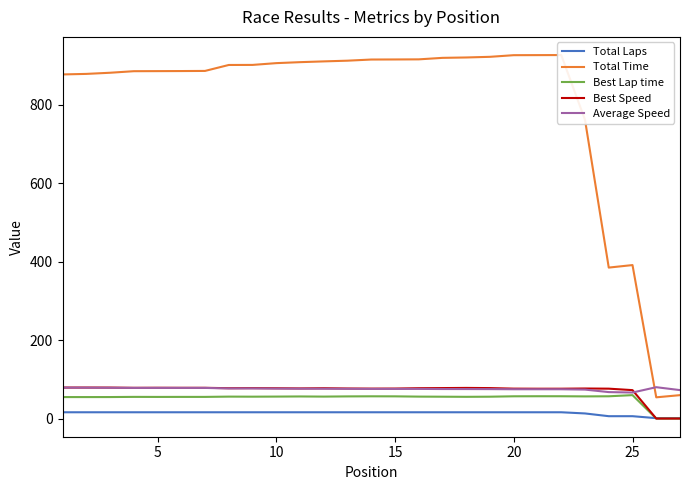

Count the number of data series in this chart.

5